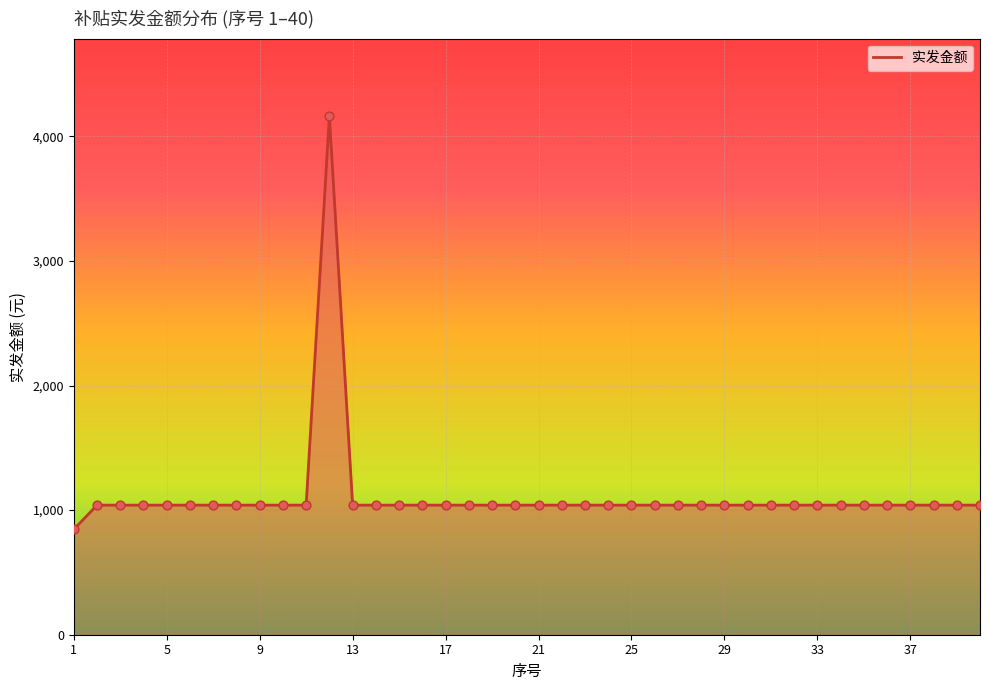

Which series reaches the minimum Y coordinate?

实发金额_line